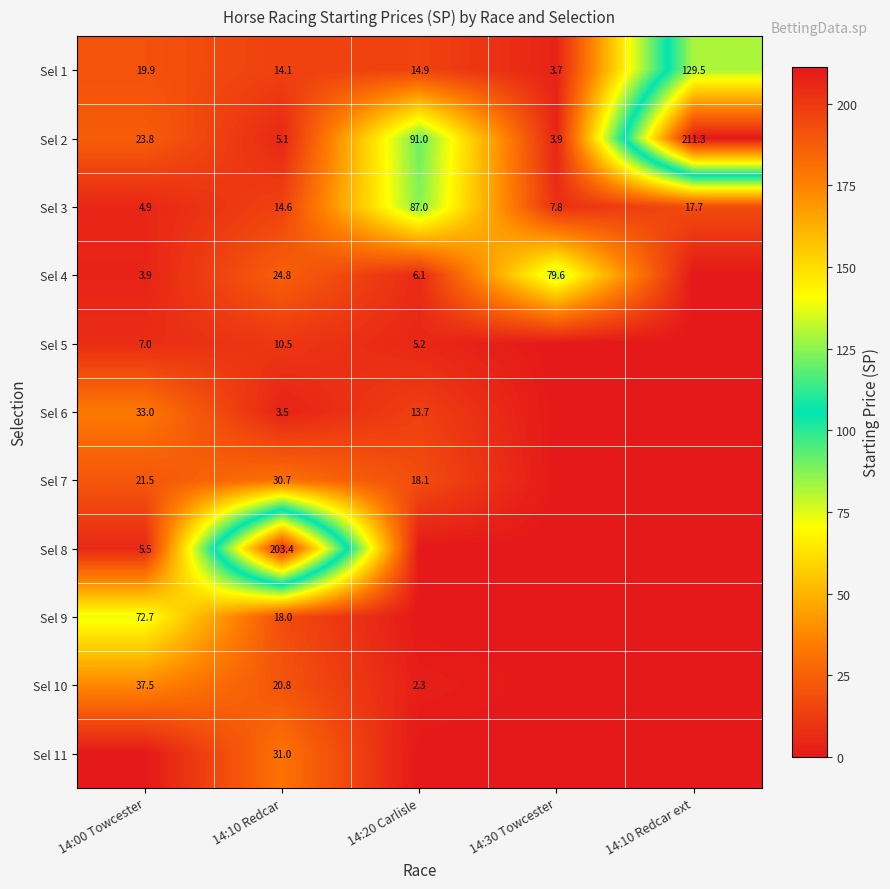

True or false: Sel 3 has a value of 17.7 at 14:10 Redcar ext.

True